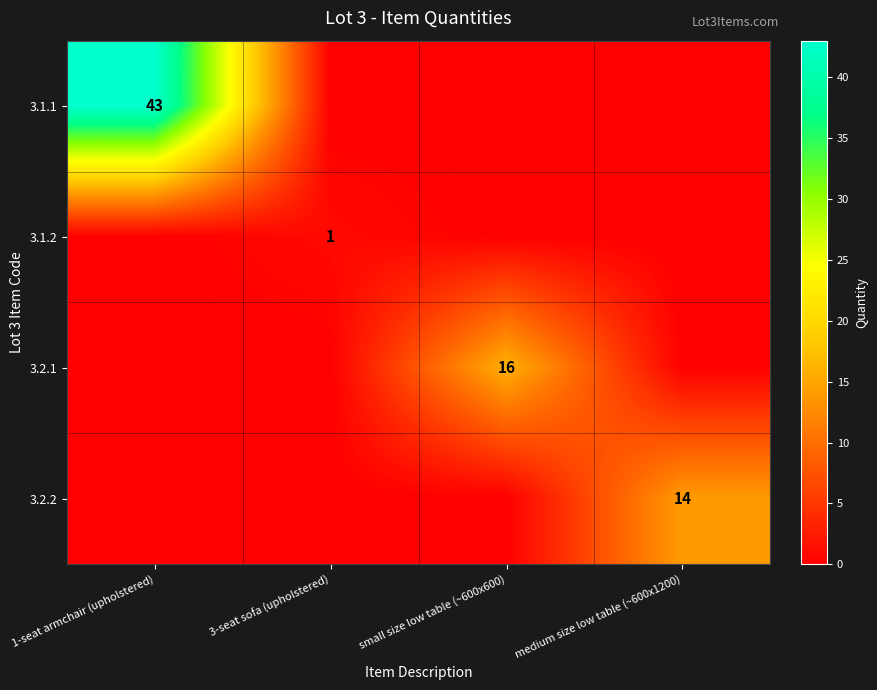

True or false: 3.2.1 has a value of 8 at small size low table (~600x600).

False